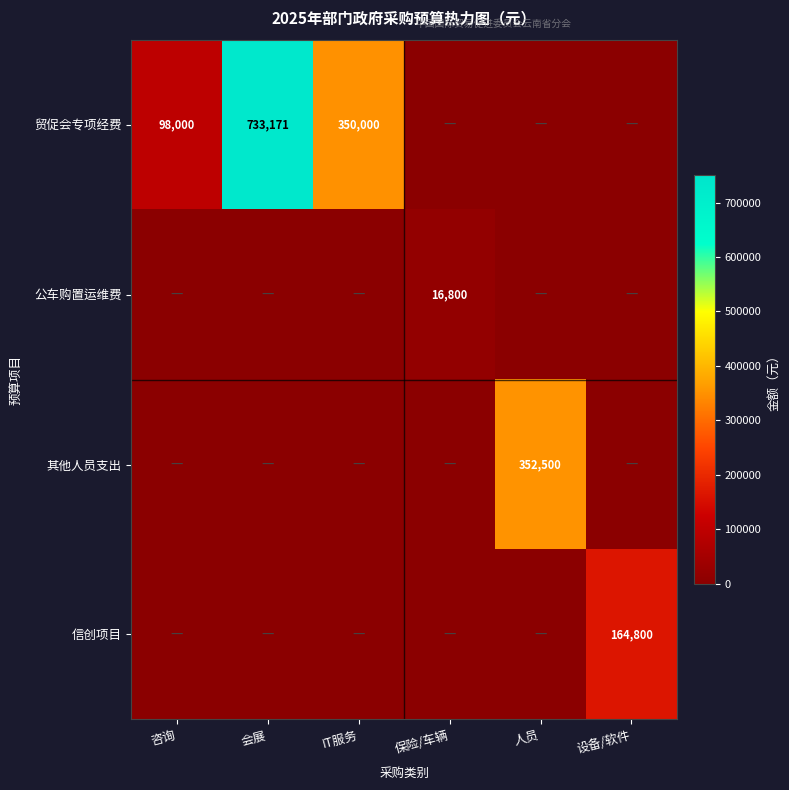

True or false: 贸促会专项经费 has a value of 98000 at 咨询.

True